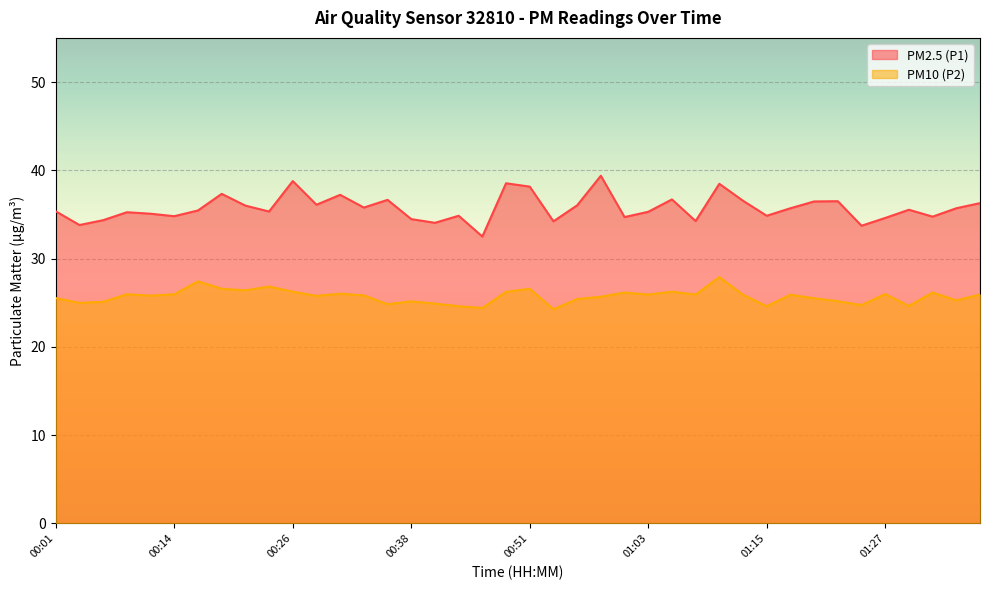

What is the greatest value displayed?

39.4